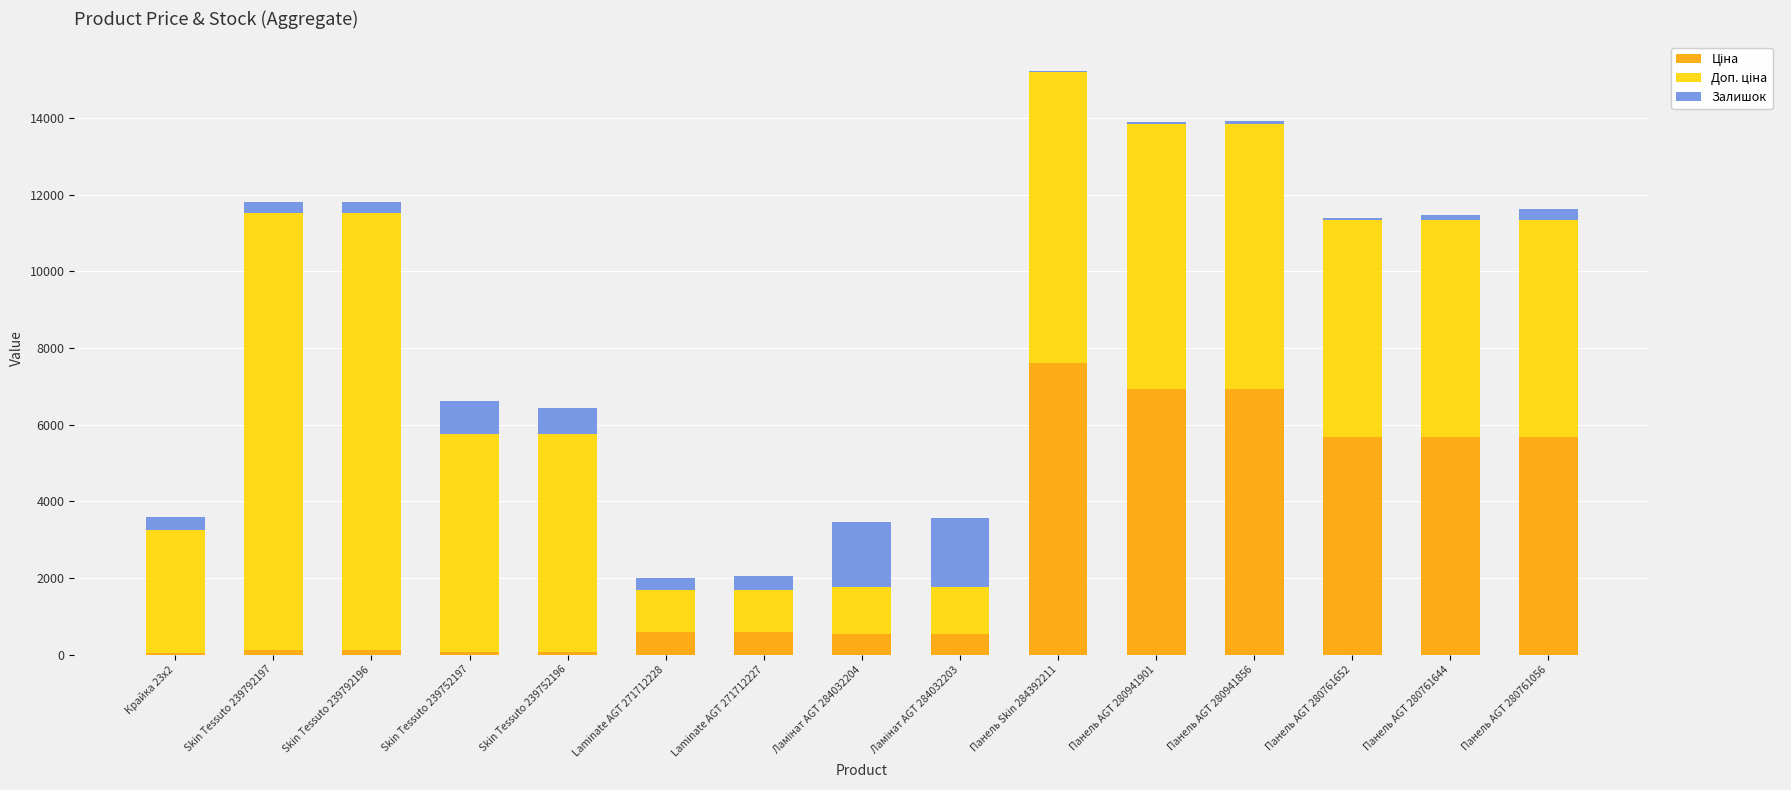

At which category is the sum across all series the highest?

Панель Skin 284392211